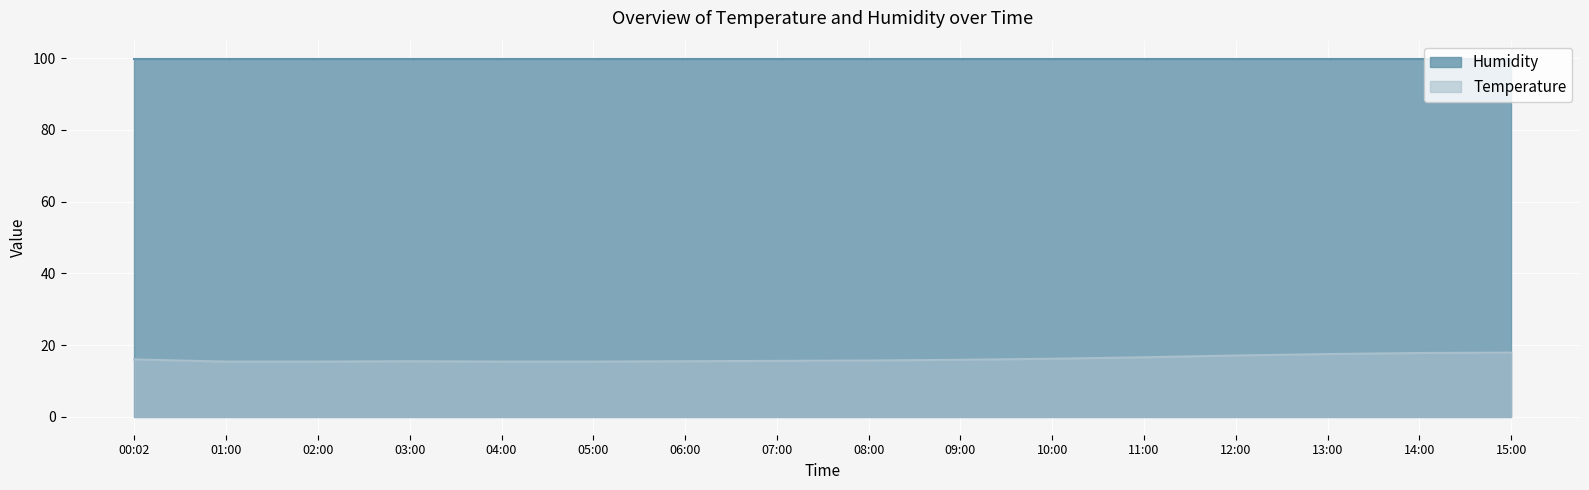

What is the smallest value displayed?

15.4